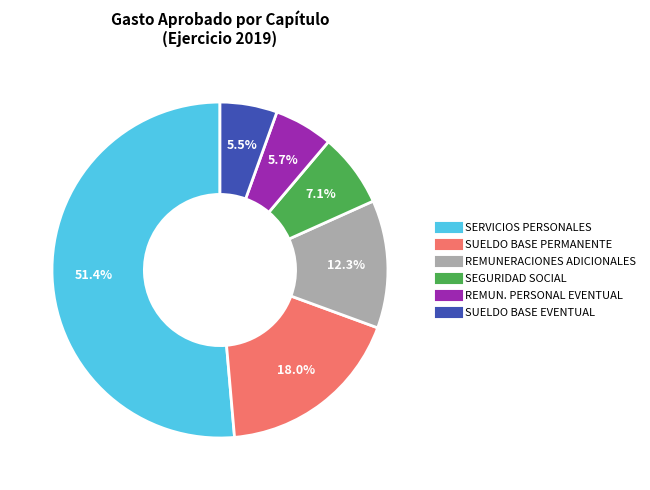

Is there a majority slice in this chart?

Yes